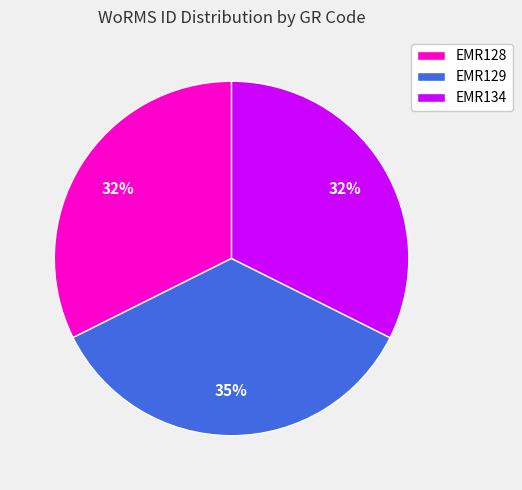

Approximately how many times larger is the value at EMR134 compared to EMR129?

0.9